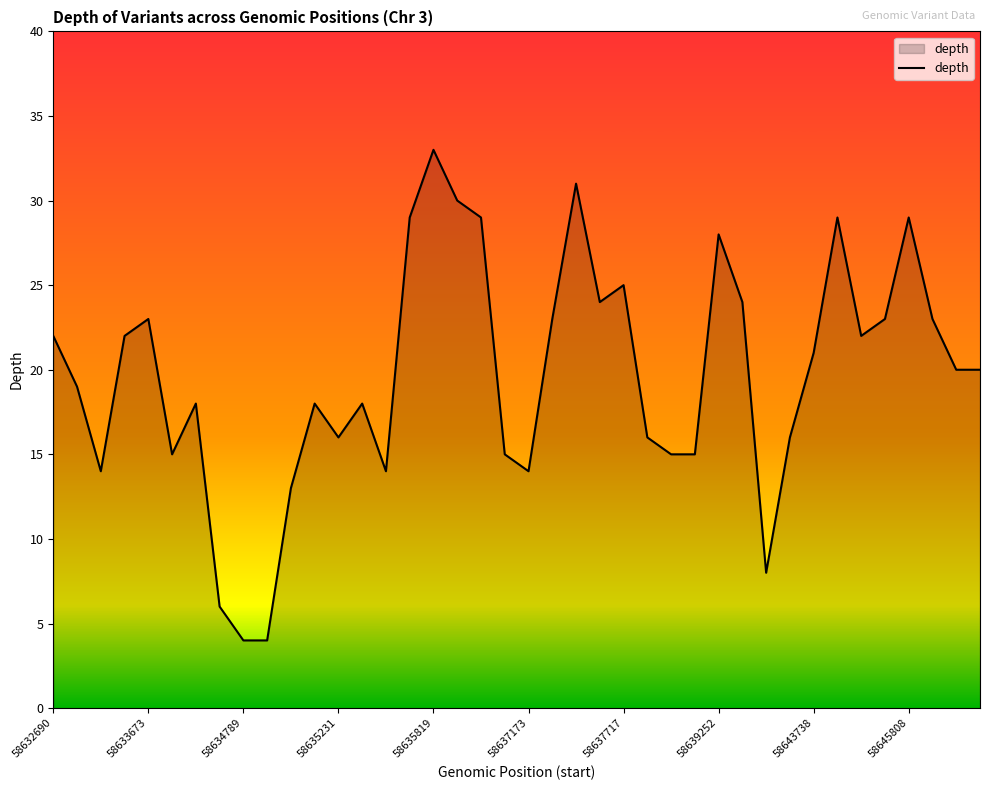

Reading right to left, extract all data points from this chart.

20	20	23	29	23	22	29	21	16	8	24	28	15	15	16	25	24	31	23	14	15	29	30	33	29	14	18	16	18	13	4	4	6	18	15	23	22	14	19	22